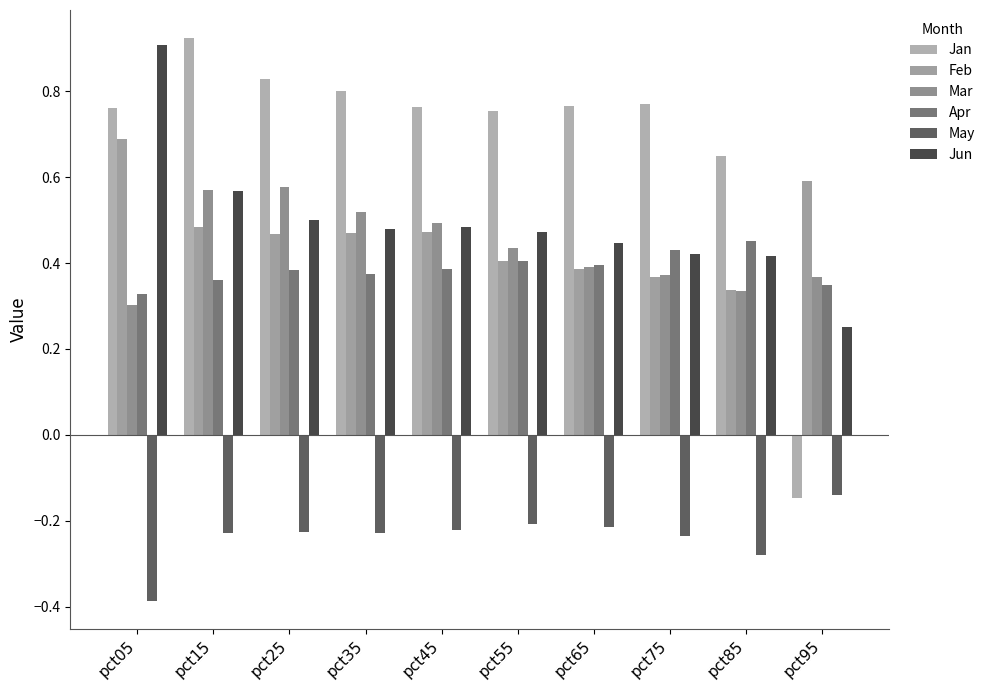

What is the value of the Apr bar at the 6th from the left?

0.4